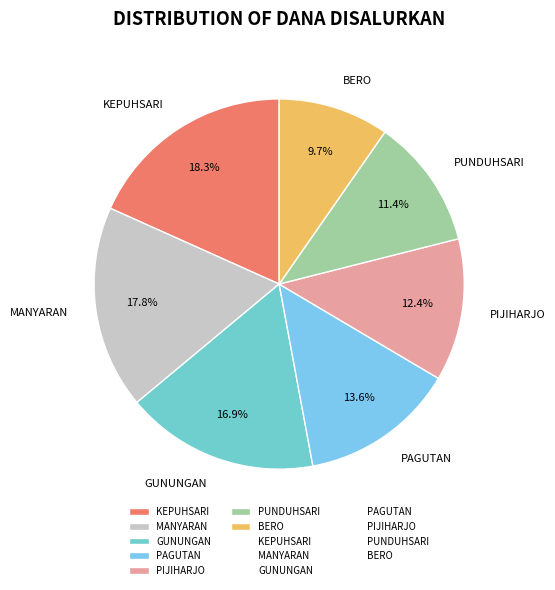

Does any single category account for the majority?

No